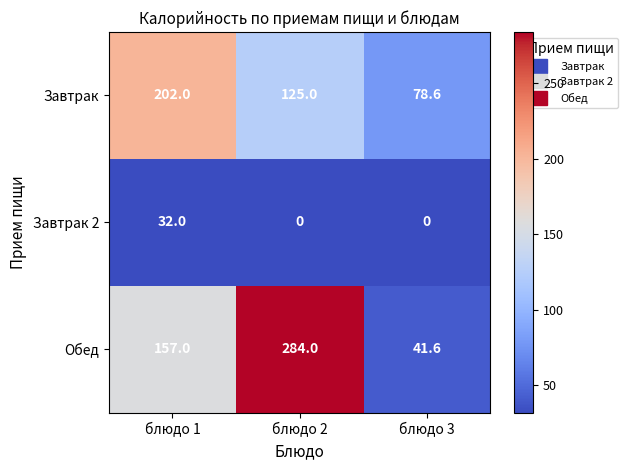

Reading left to right, what are all the values shown in this chart?

Завтрак: блюдо 1=202.0	блюдо 2=125.0	блюдо 3=78.6
Завтрак 2: блюдо 1=32.0	блюдо 2=0.0	блюдо 3=0.0
Обед: блюдо 1=157.0	блюдо 2=284.0	блюдо 3=41.6